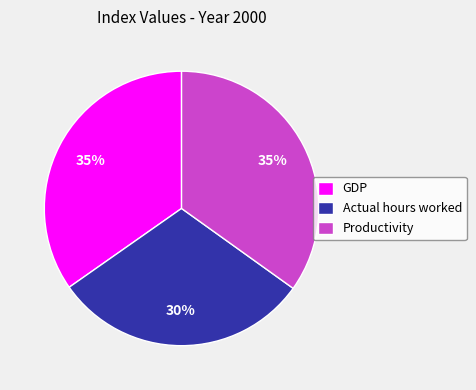

Is the sum of Actual hours worked and Productivity greater than half?

Yes